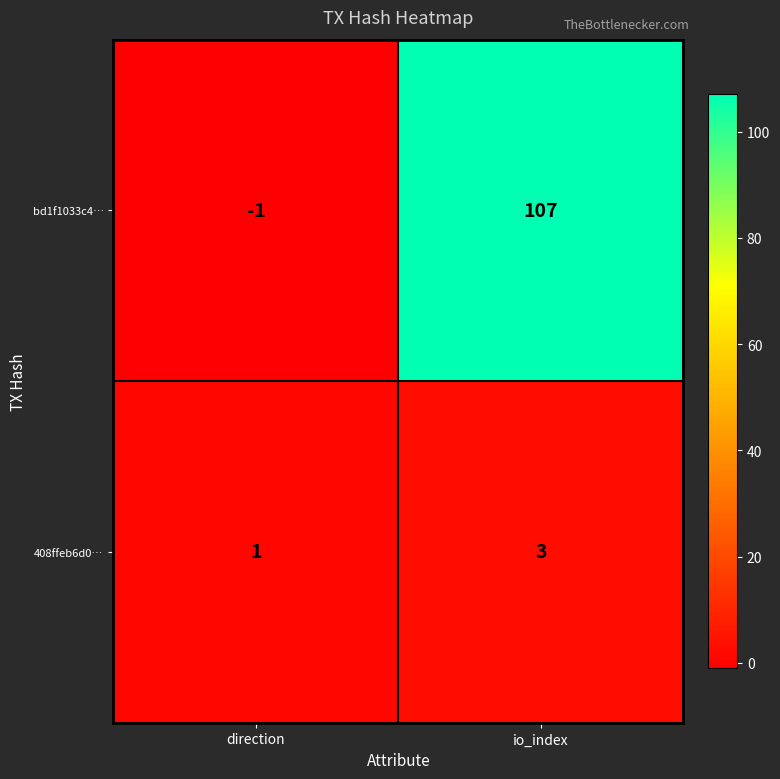

What is the sum of the 408ffeb6d0… values at io_index and direction?

4